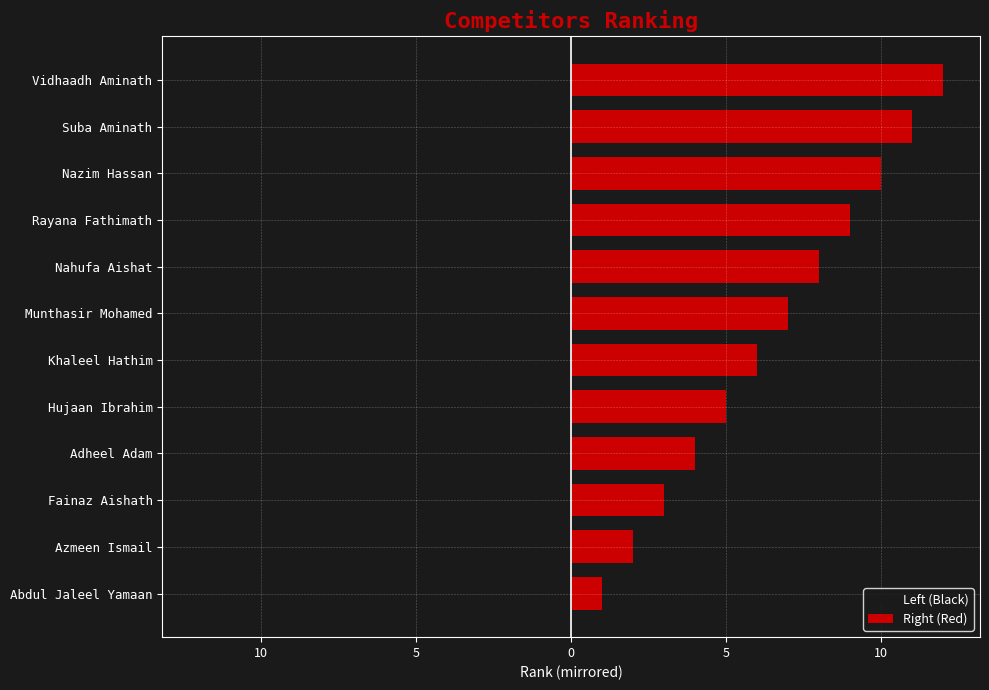

Is the value of Right (Red) at Suba Aminath greater than the value of Left (Black) at Fainaz Aishath?

Yes